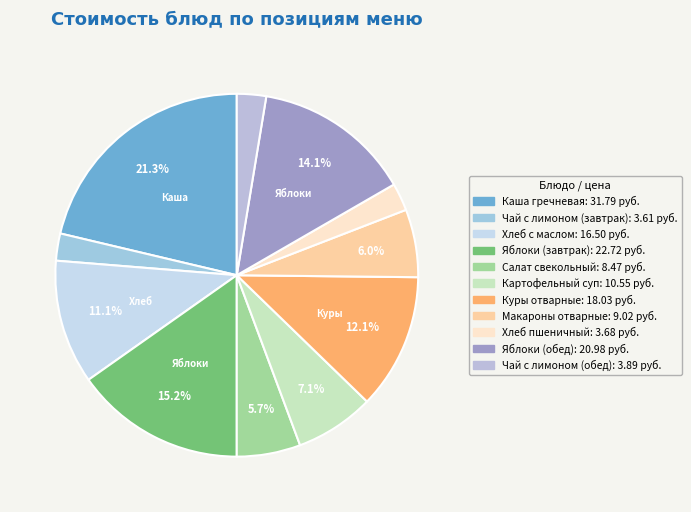

How many segments does this pie chart have?

11